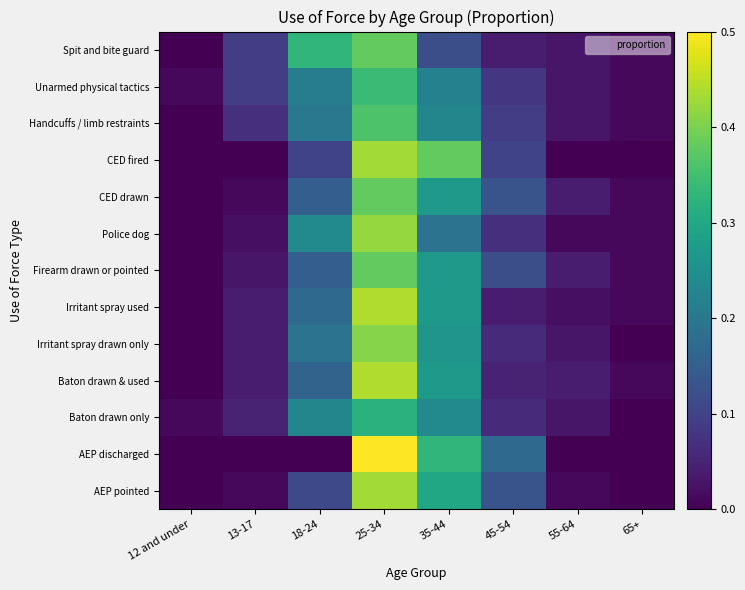

At how many categories does at least one series exceed 0?

8